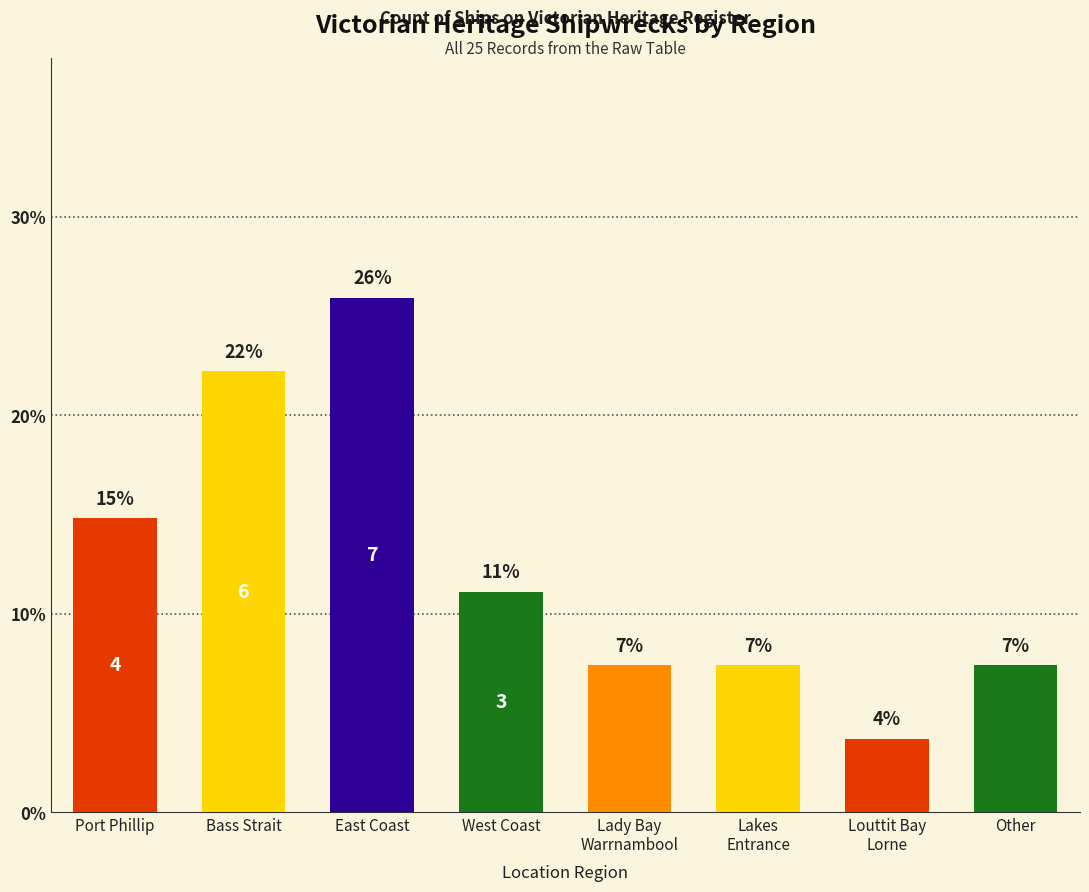

What is the average value?

12.5